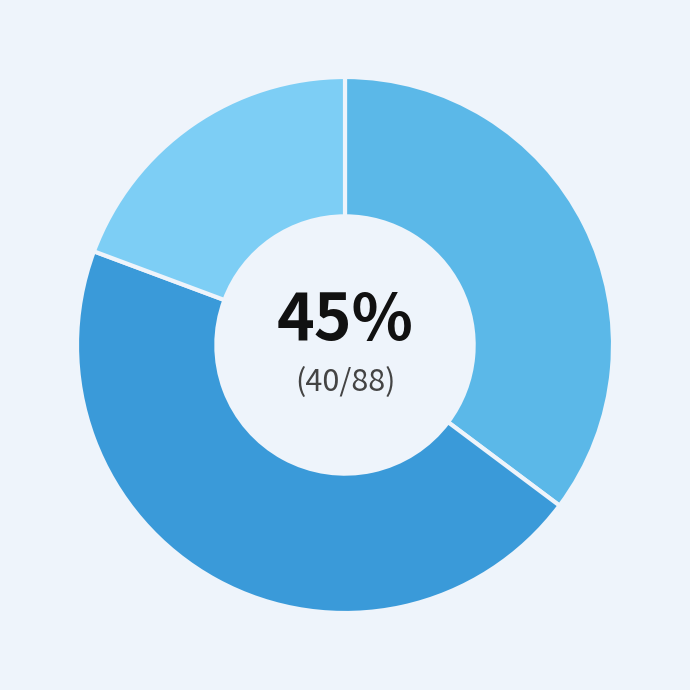

The свыше III курса slice represents 19% of the pie. True or false?

True